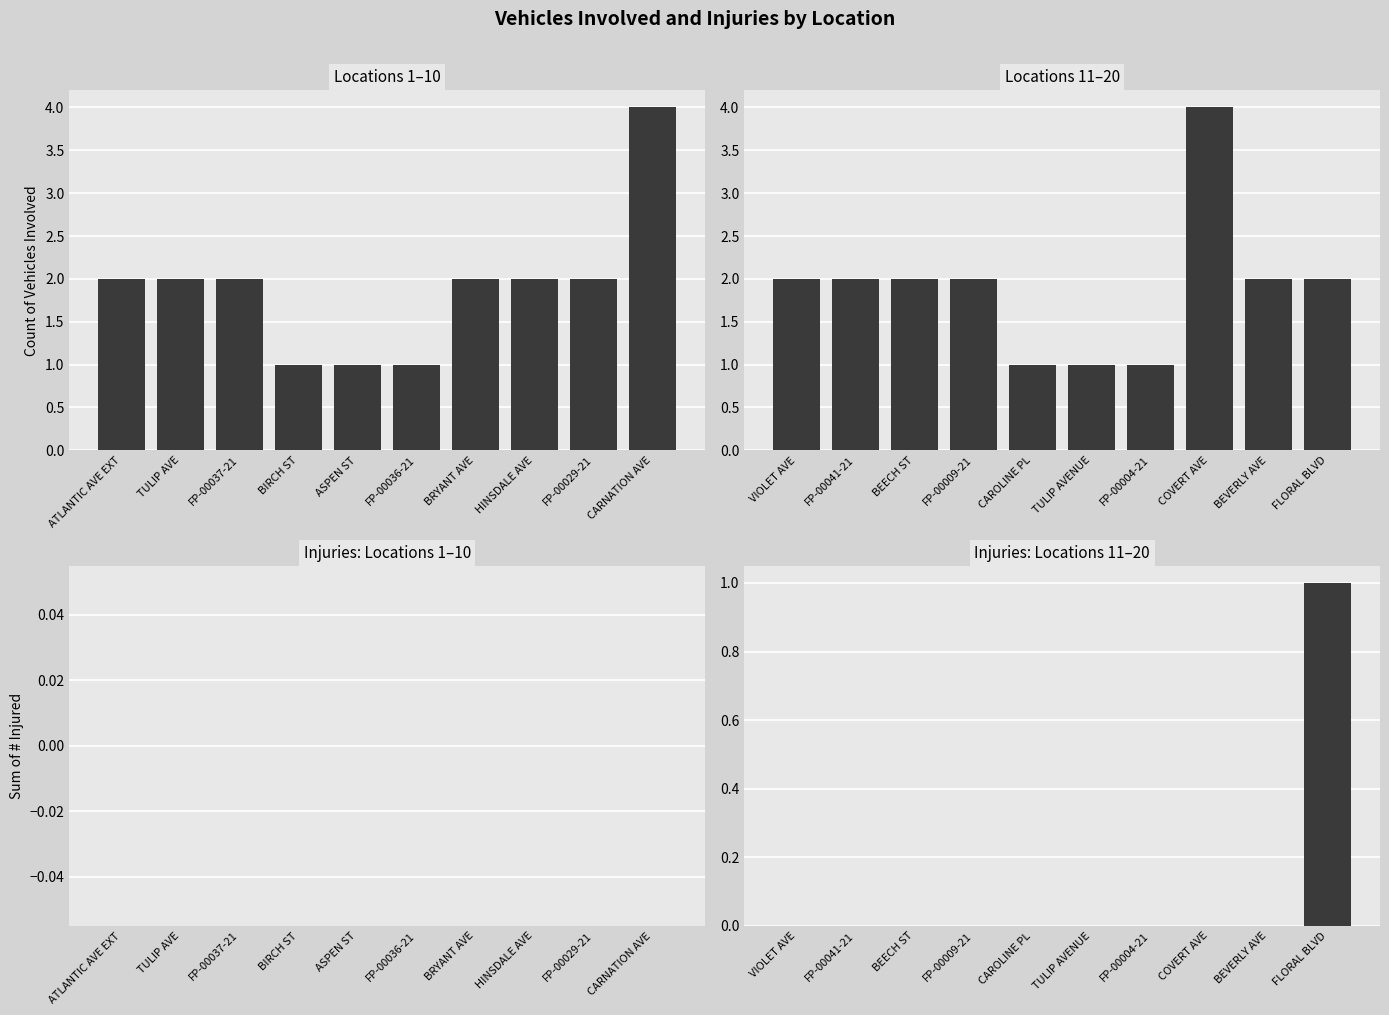

Count the Locations 11–20 values in the range 1 to 2.

9